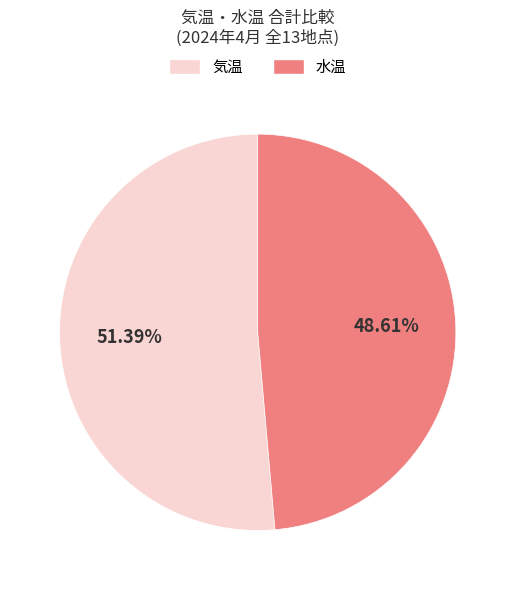

To the nearest percent, what is the average slice percentage?

50%